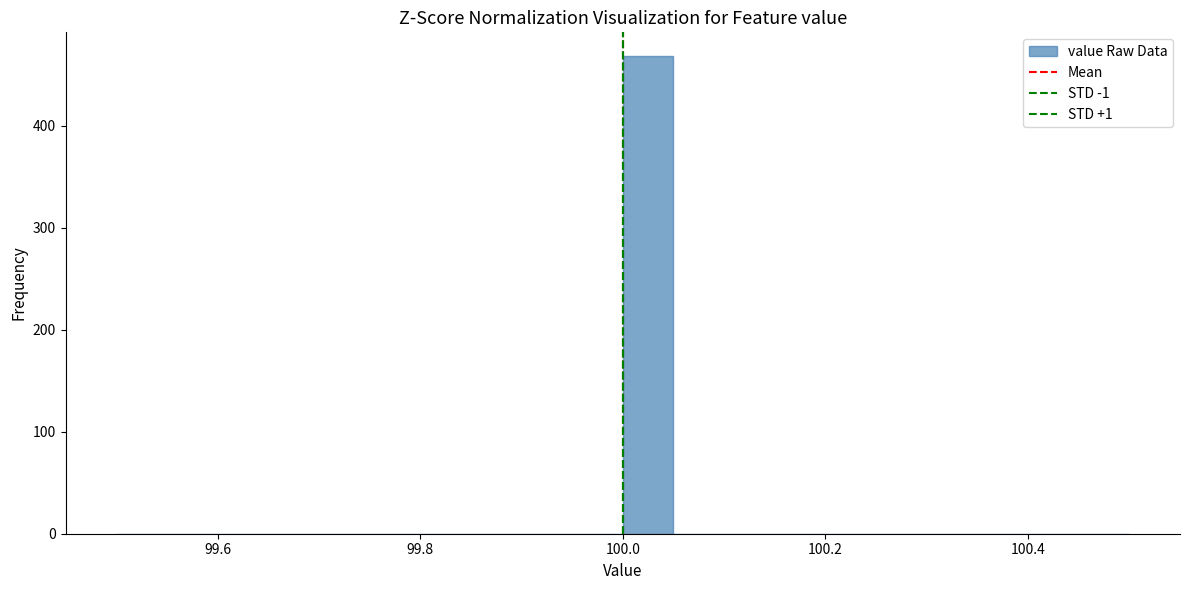

Around what value on the x-axis is the tallest bar? Give the approximate position of its centre, as read against the axis.

100.02